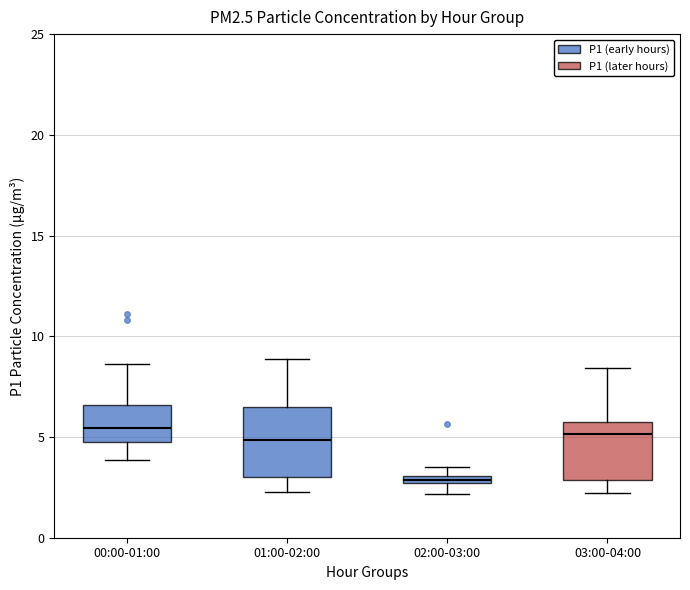

Comparing the boxes themselves (not the whiskers), which one is the tallest?

01:00-02:00